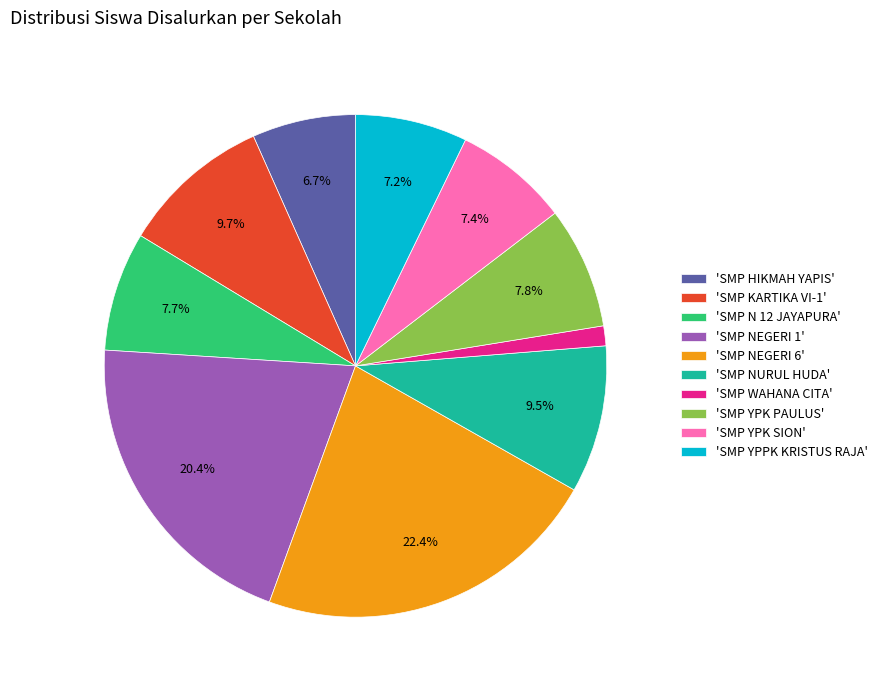

Which category has the biggest portion of the pie?

'SMP NEGERI 6'